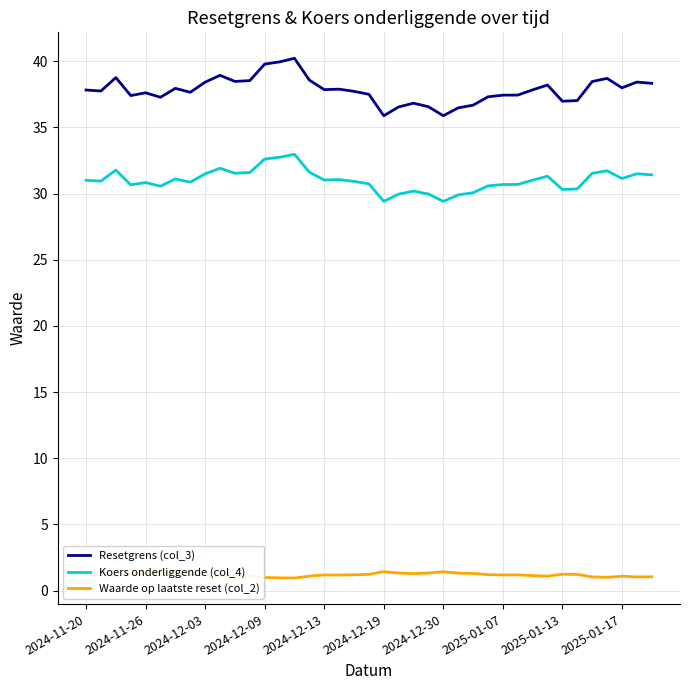

What is the maximum value for Resetgrens (col_3)?

40.2